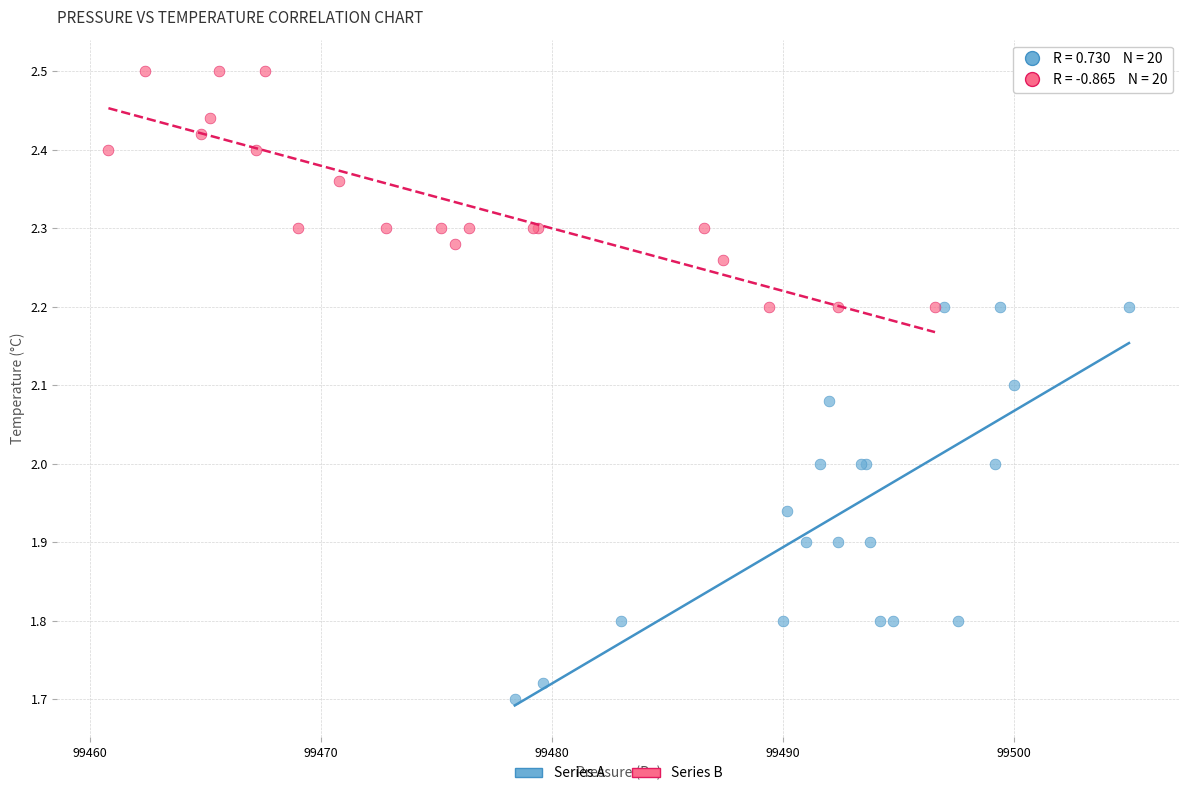

Which series has the widest spread of Y values?

Series A